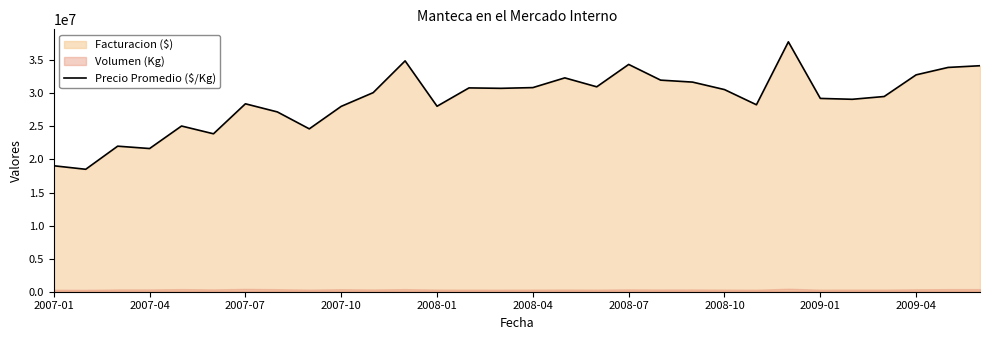

True or false: there are more than 1 points higher than both neighbors.

True